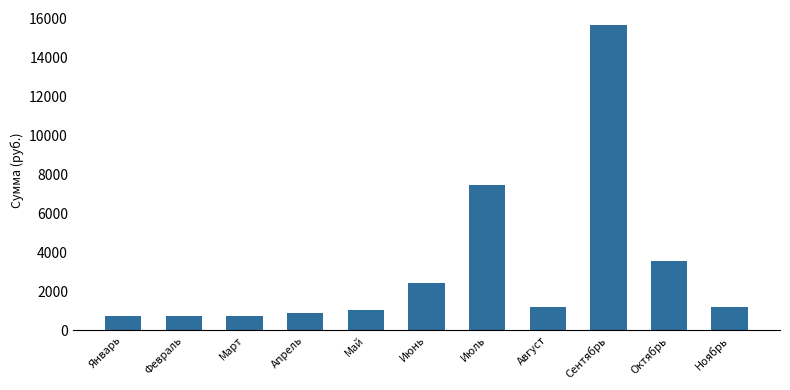

What is the maximum value shown in the chart?

15676.5